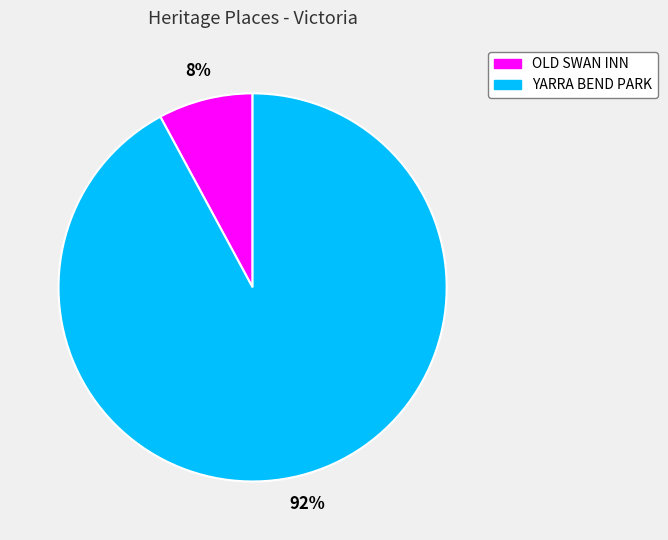

To the nearest percent, what is the combined percentage of YARRA BEND PARK and OLD SWAN INN?

100%